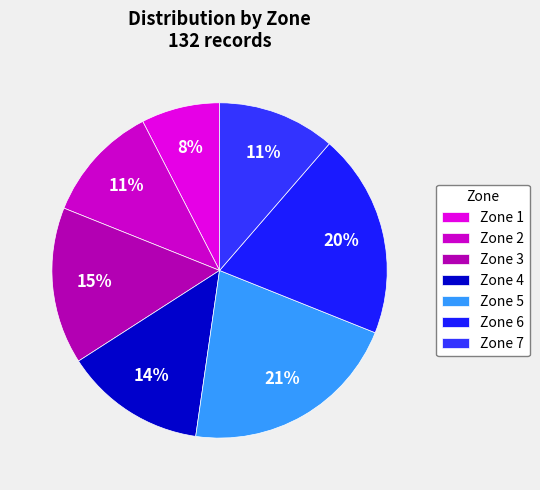

How many segments does this pie chart have?

7